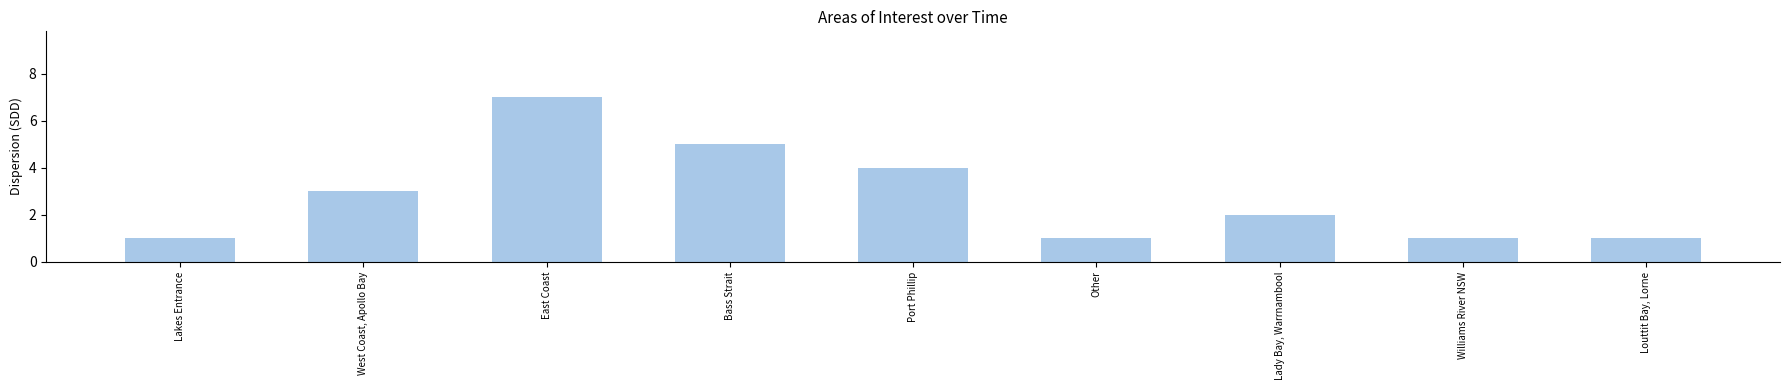

How many values are below 2?

4